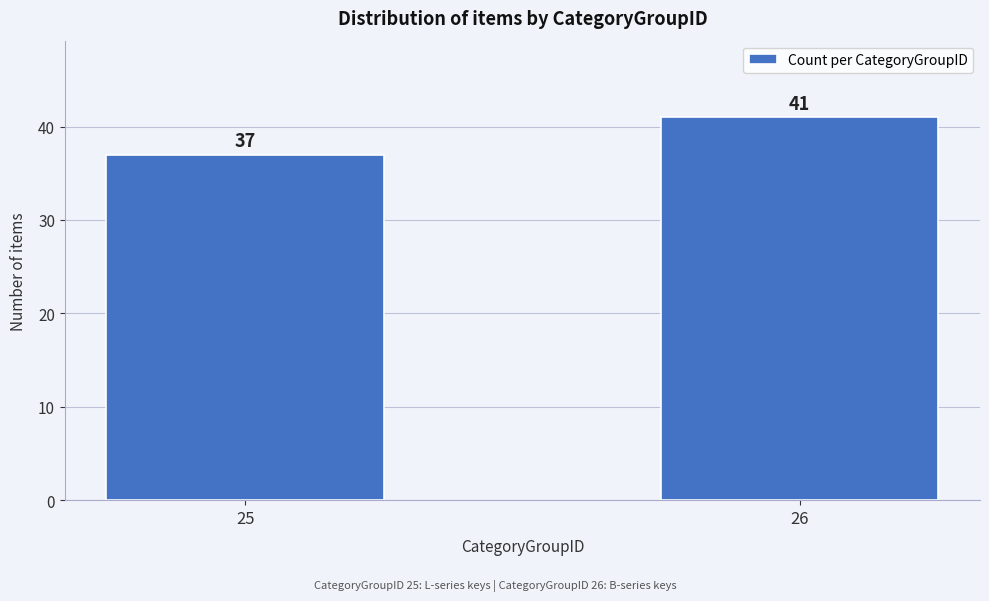

Reading left to right, list all the values displayed in this chart.

37	41